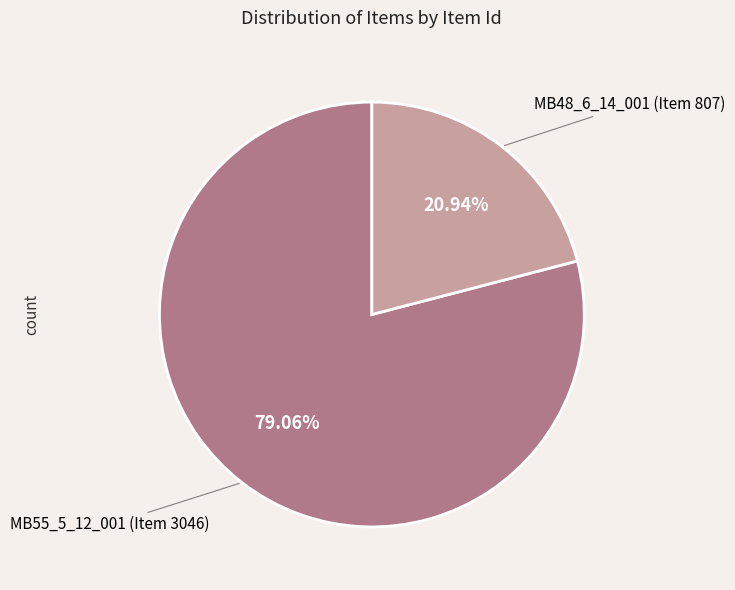

Is there any slice that represents more than half of the pie?

Yes